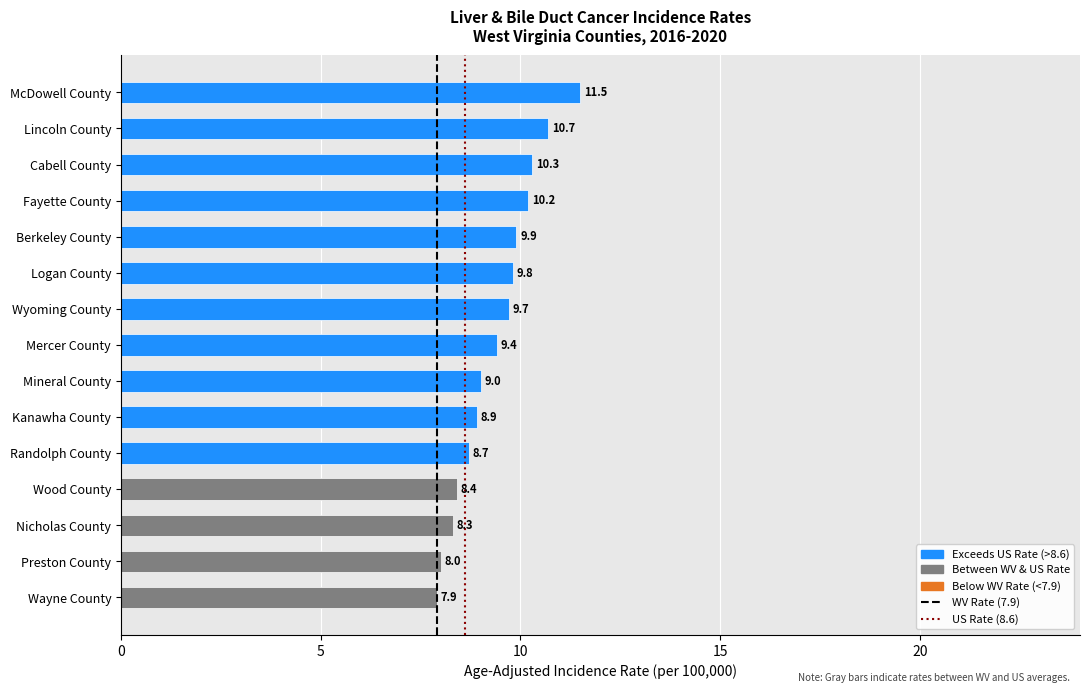

Which series changed the most between 0 and 5?

WV Rate (7.9)